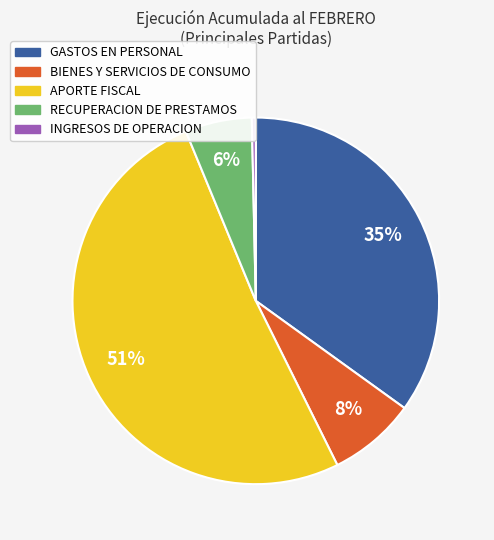

Does any single category account for the majority?

Yes